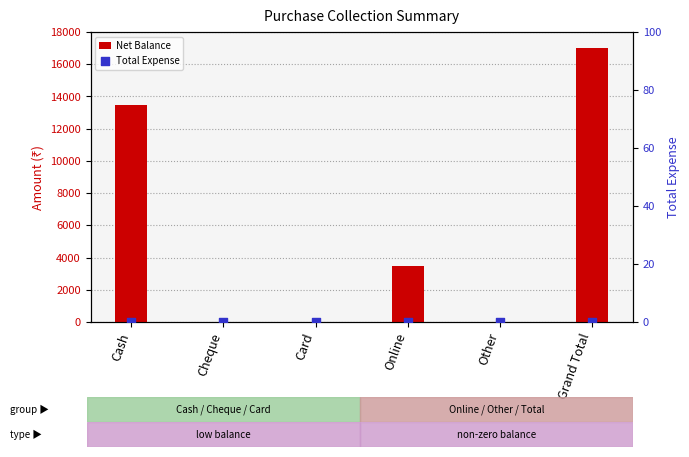

What are all the series names shown in the legend?

Net Balance, Total Expense